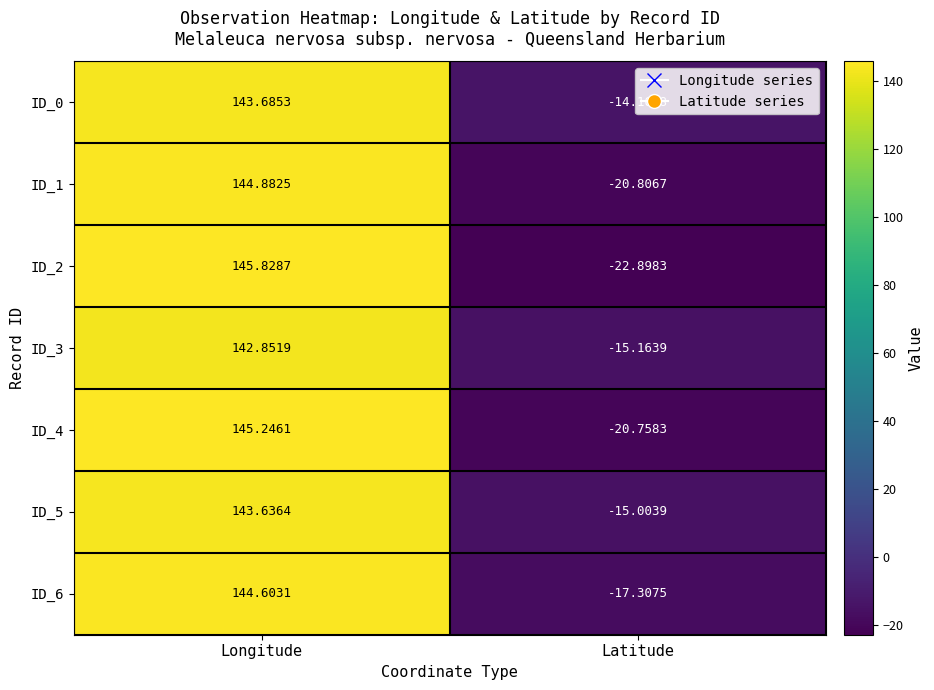

Is the value of ID_0 at Longitude greater than the value of ID_4 at Longitude?

No